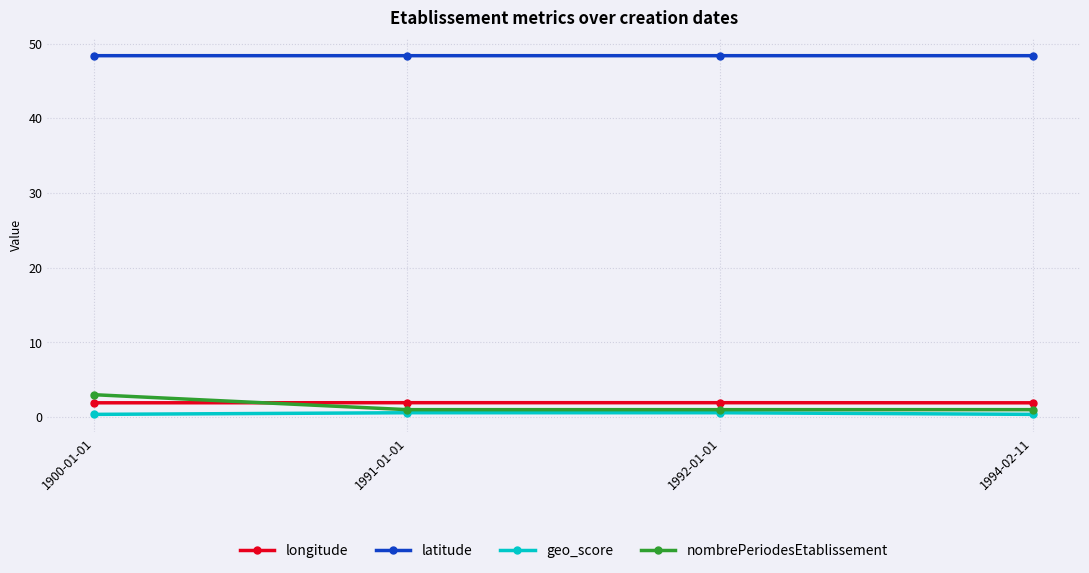

What is the difference between the highest and lowest values at 1991-01-01?

47.8